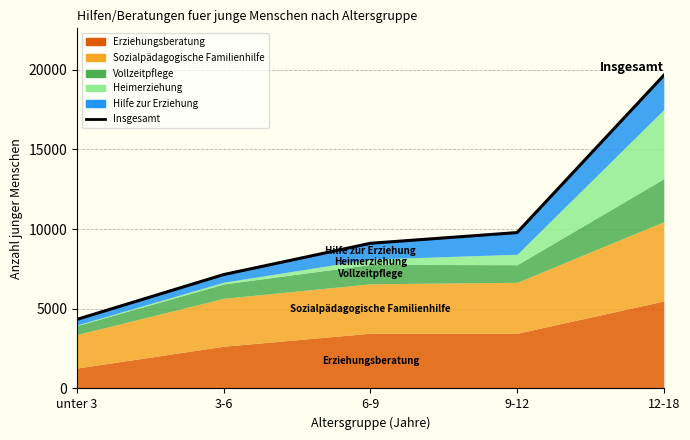

Rank the categories by value from lowest to highest.

unter 3, 3-6, 6-9, 9-12, 12-18